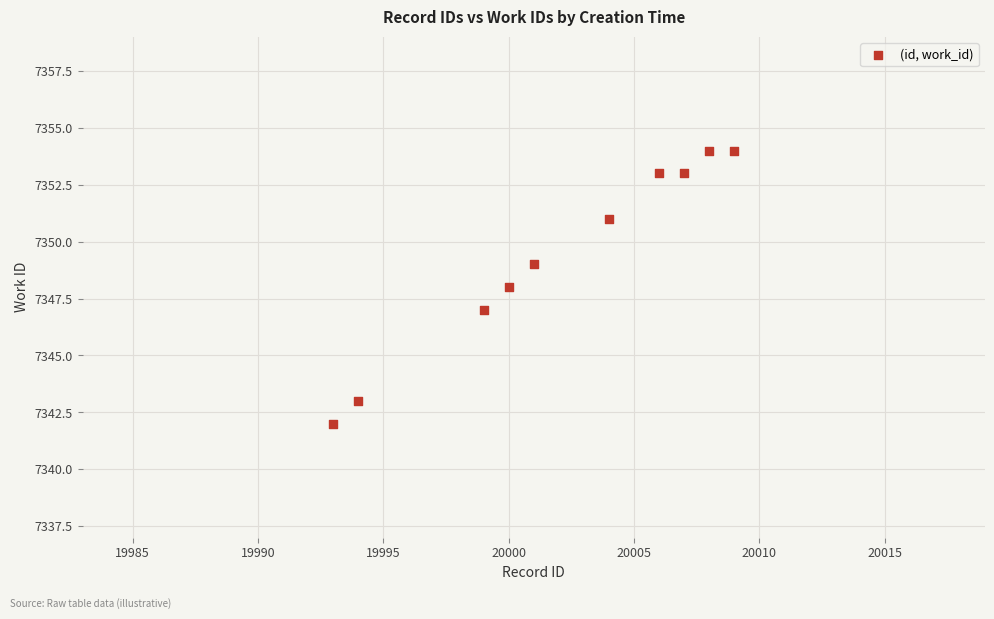

What is the range of X values (max minus min)?

16